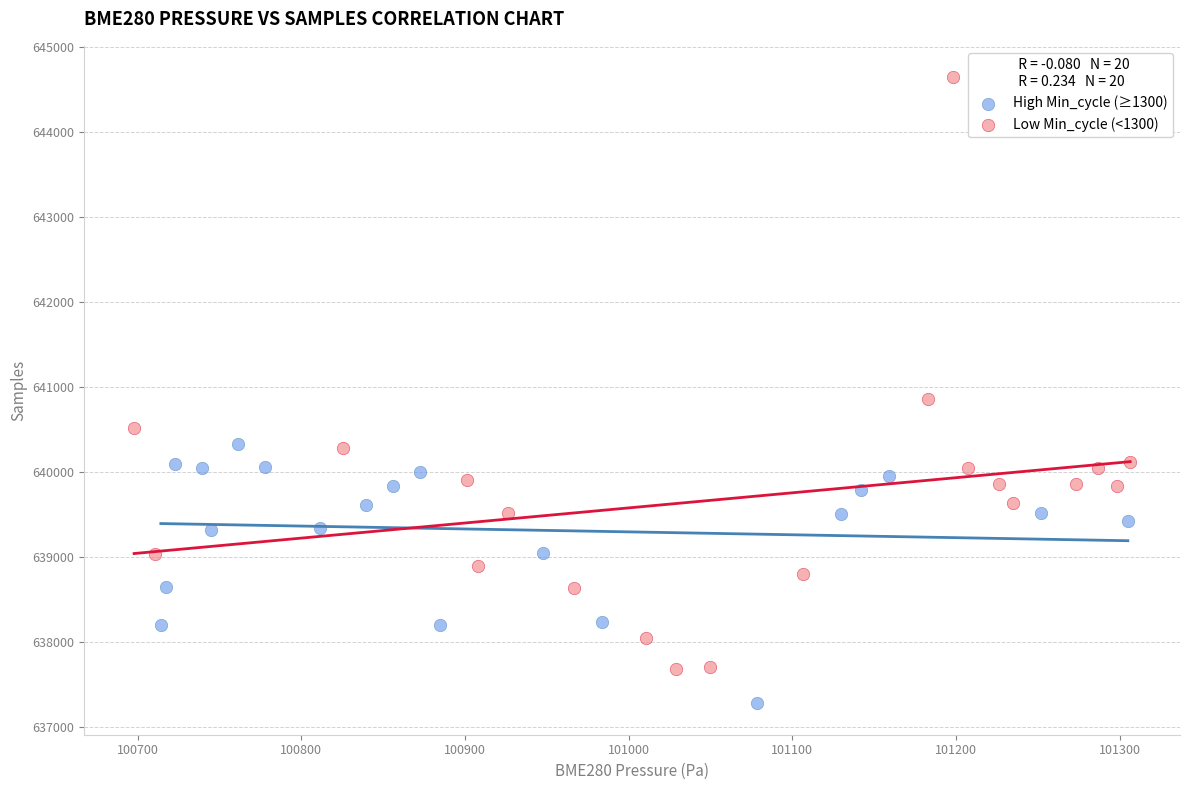

Which series contains the highest Y value?

Low Min_cycle (<1300)